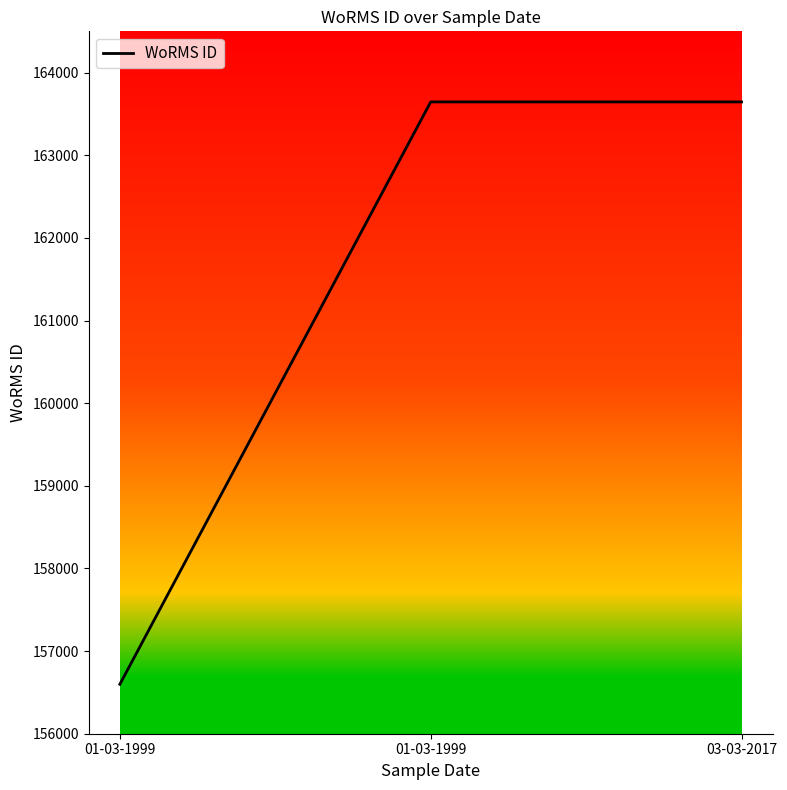

Which has a higher value, 03-03-2017 or 01-03-1999?

03-03-2017